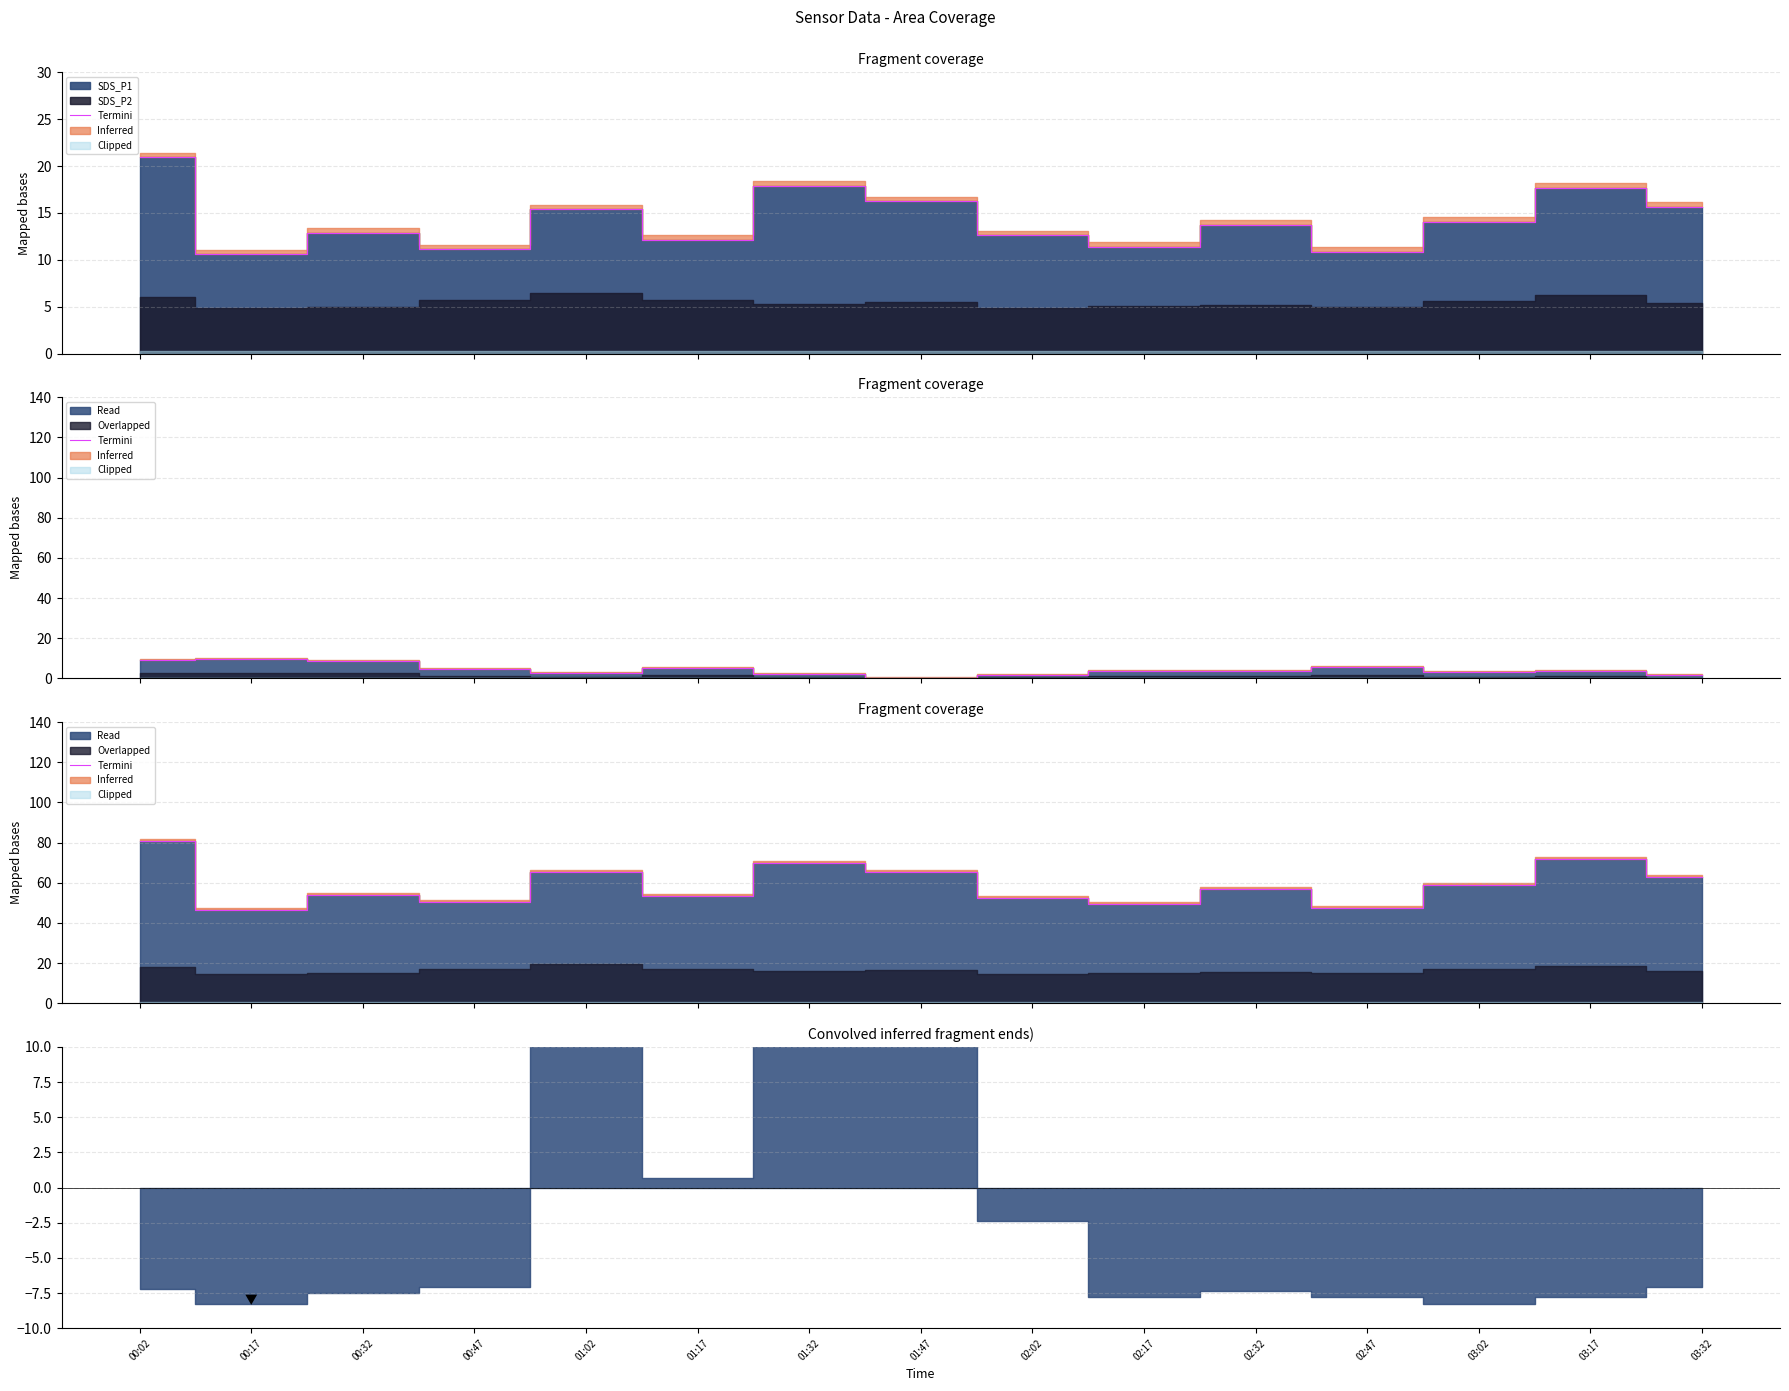

Reading left to right, what are all the values shown in this chart?

00:02=80.9	00:17=46.4	00:32=53.7	00:47=50.5	01:02=65.6	01:17=53.5	01:32=69.7	01:47=65.3	02:02=52.4	02:17=49.3	02:32=56.7	02:47=47.5	03:02=59.1	03:17=71.9	03:32=62.9